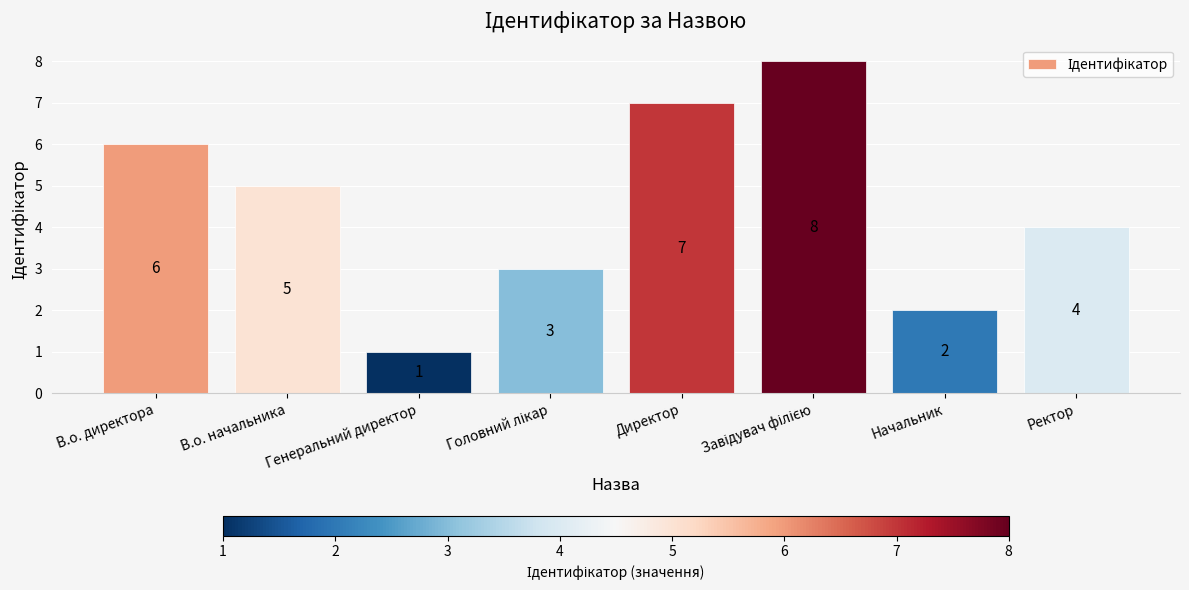

What is the value of the 3rd bar from the left?

1